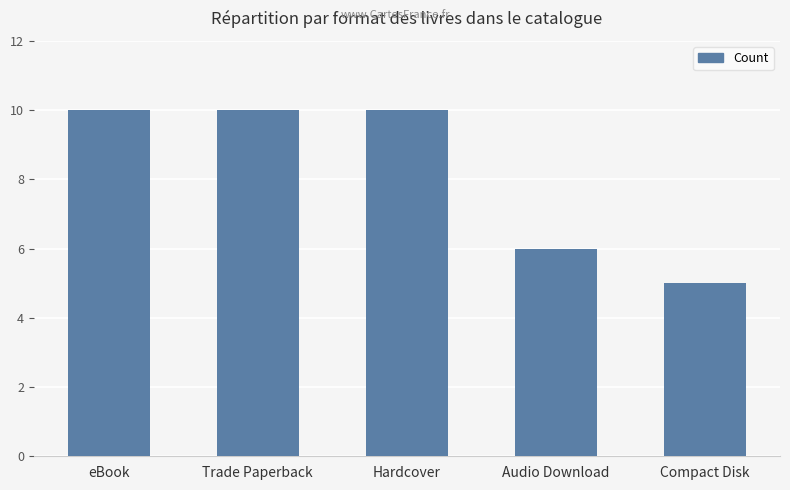

What is the label of the 2nd bar from the right?

Audio Download